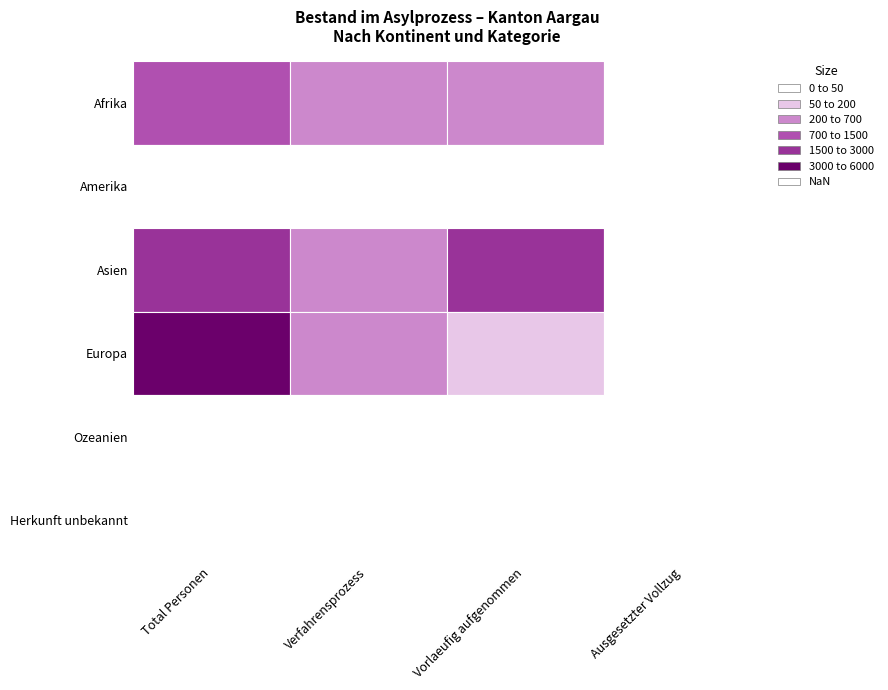

Which series has the largest range (max minus min)?

Europa